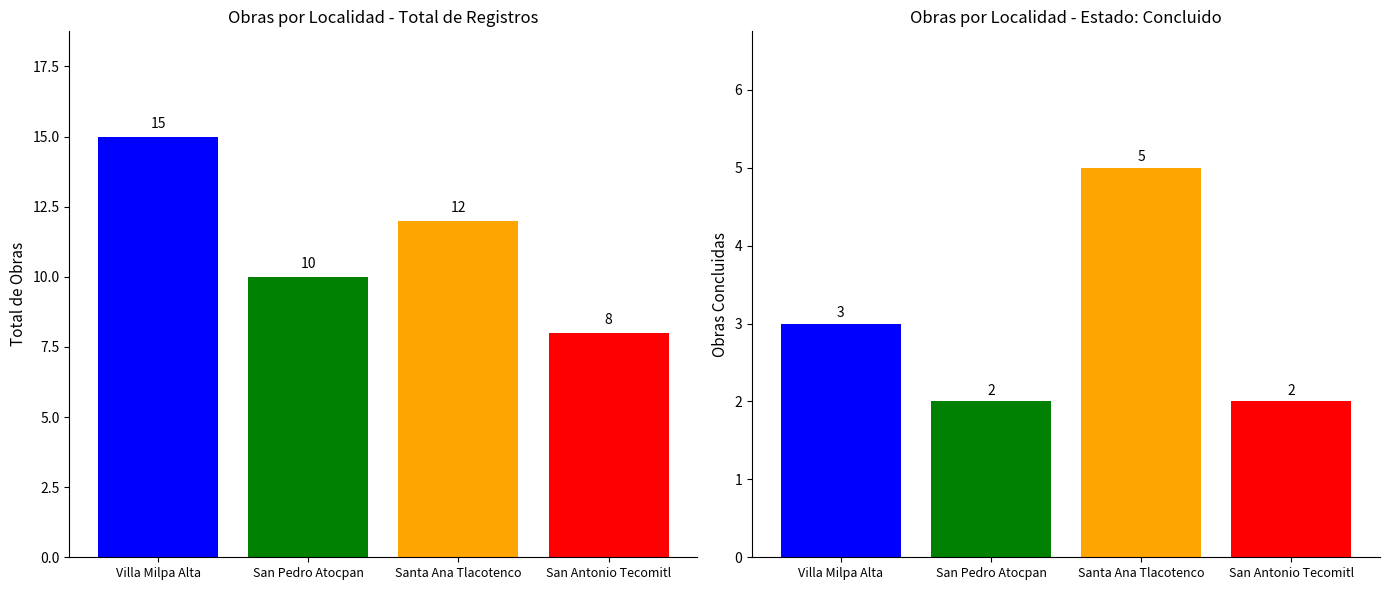

What is the difference between the San Antonio Tecomitl values at Delegación Milpa Alta 2 and Ciudad de México?

2